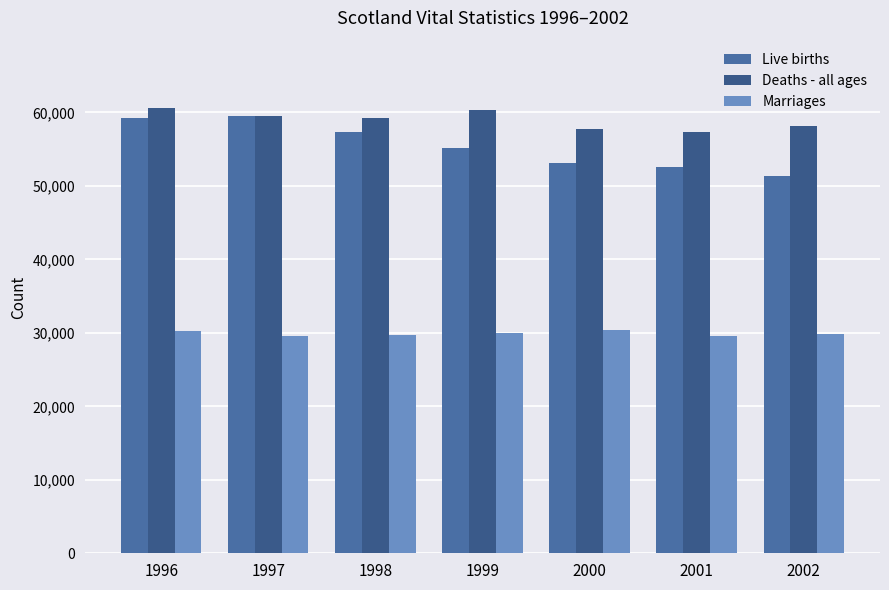

How many distinct data groups are displayed?

3